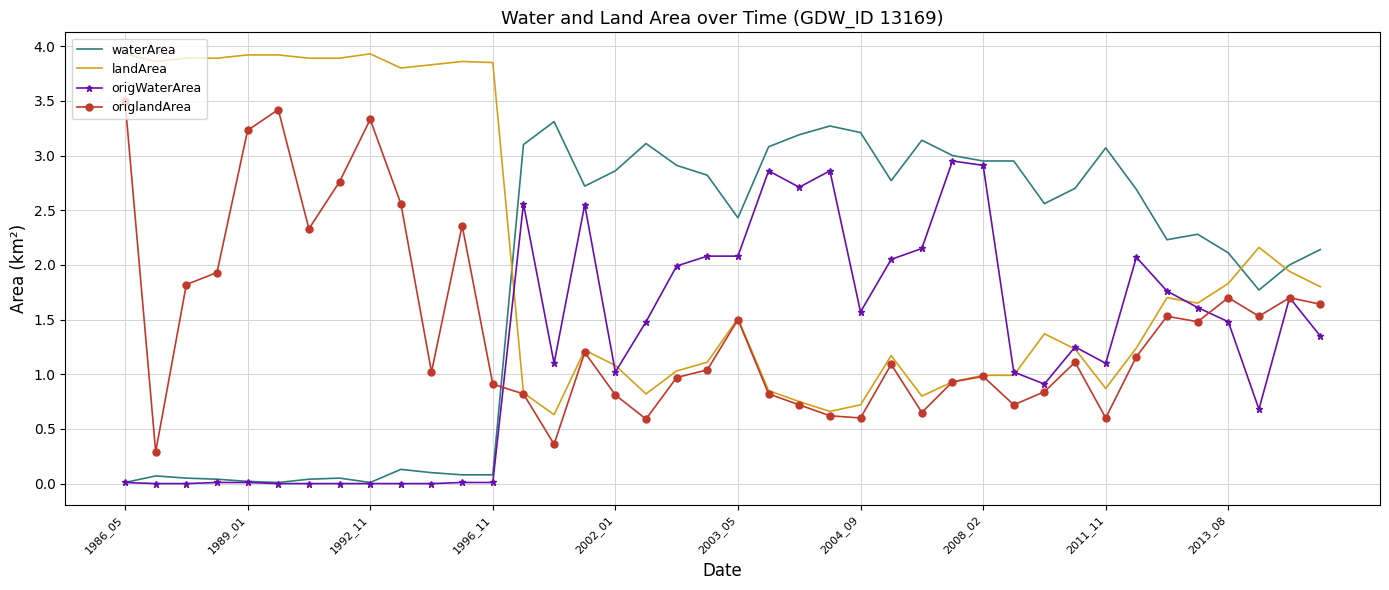

Which series has the largest total across all categories?

landArea